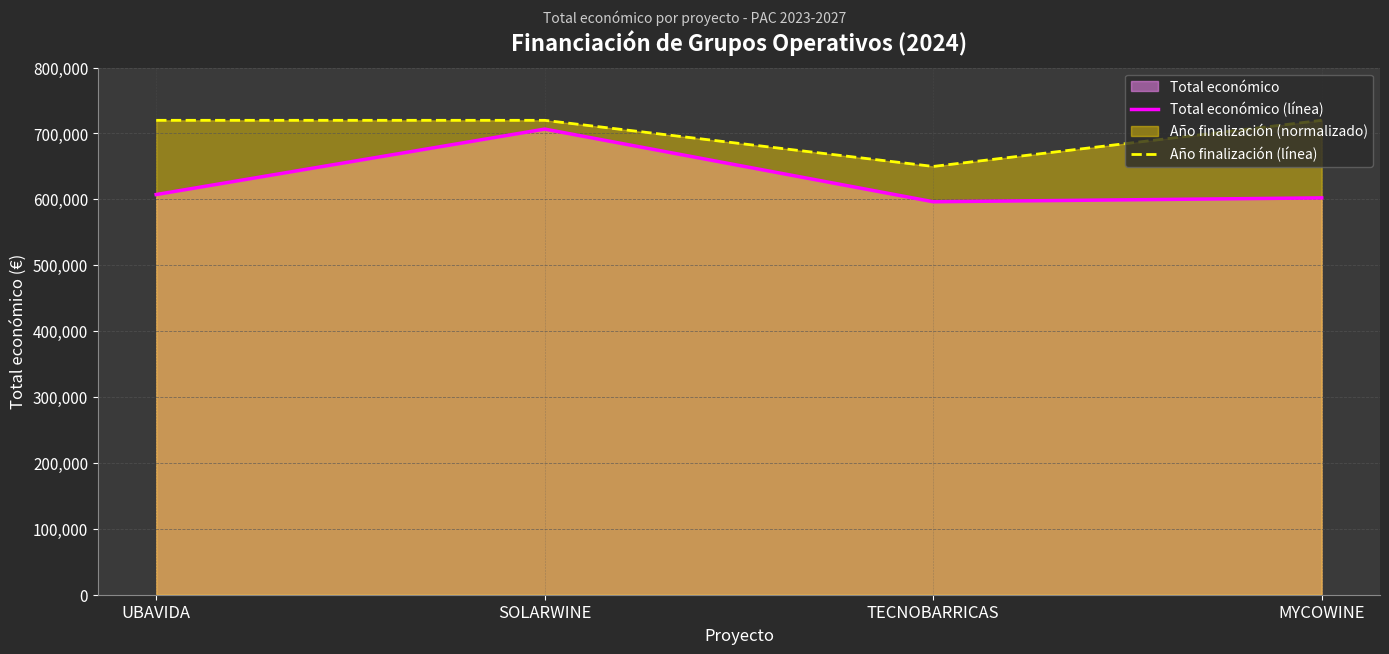

True or false: Total económico (línea) and Año finalización (línea) intersect in this chart.

False